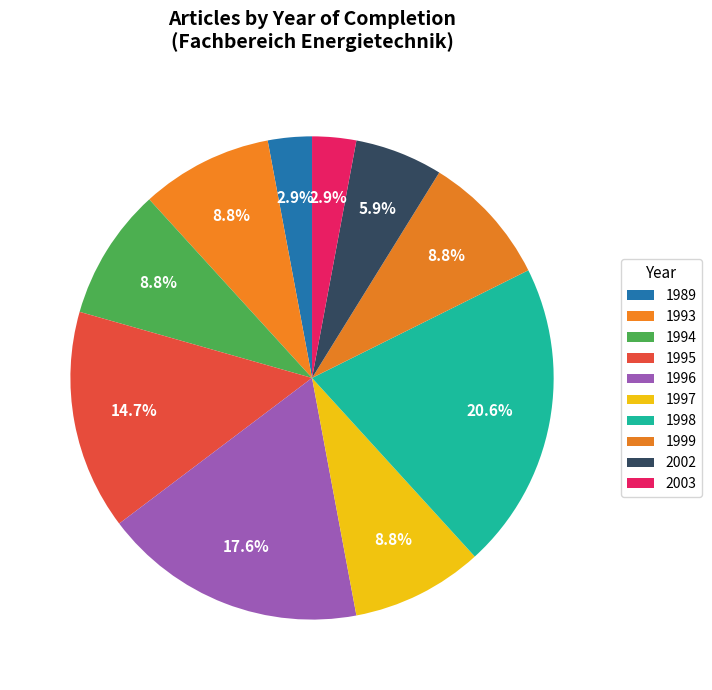

What is the smallest slice in the pie chart?

1989